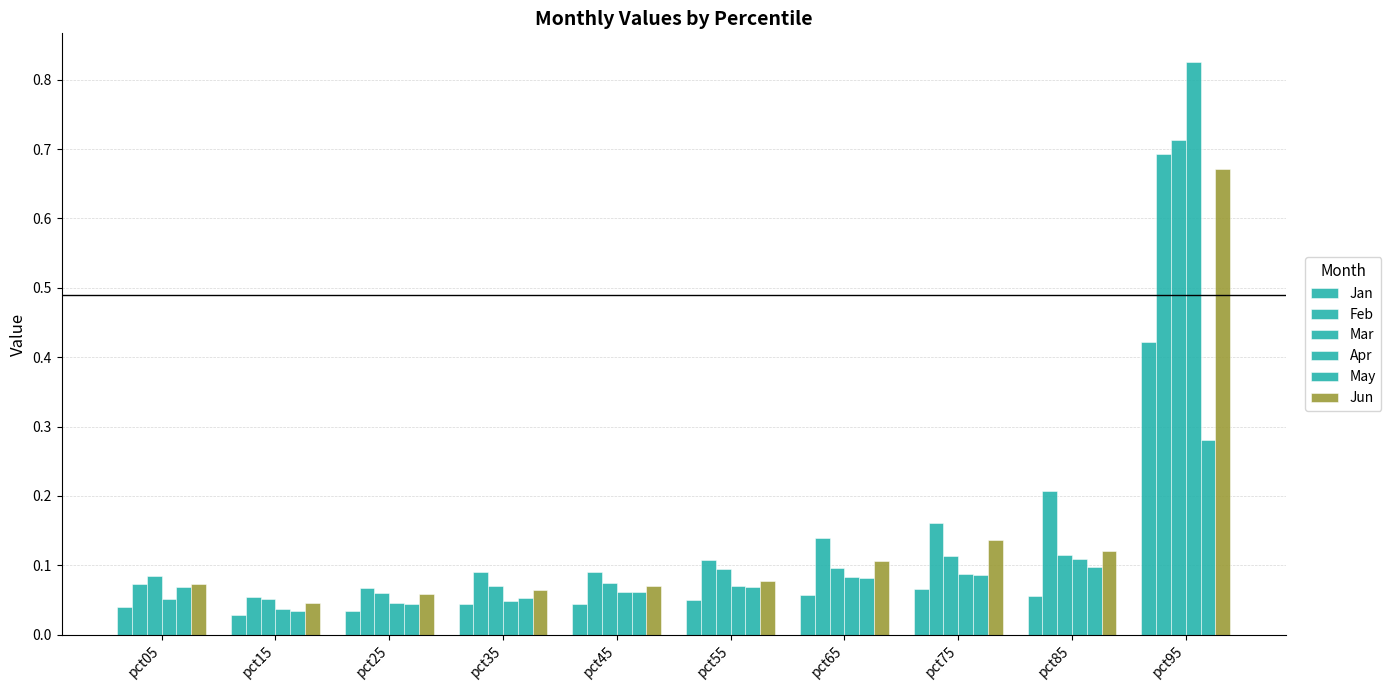

What is the difference between the maximum and minimum values in the Apr series?

0.8